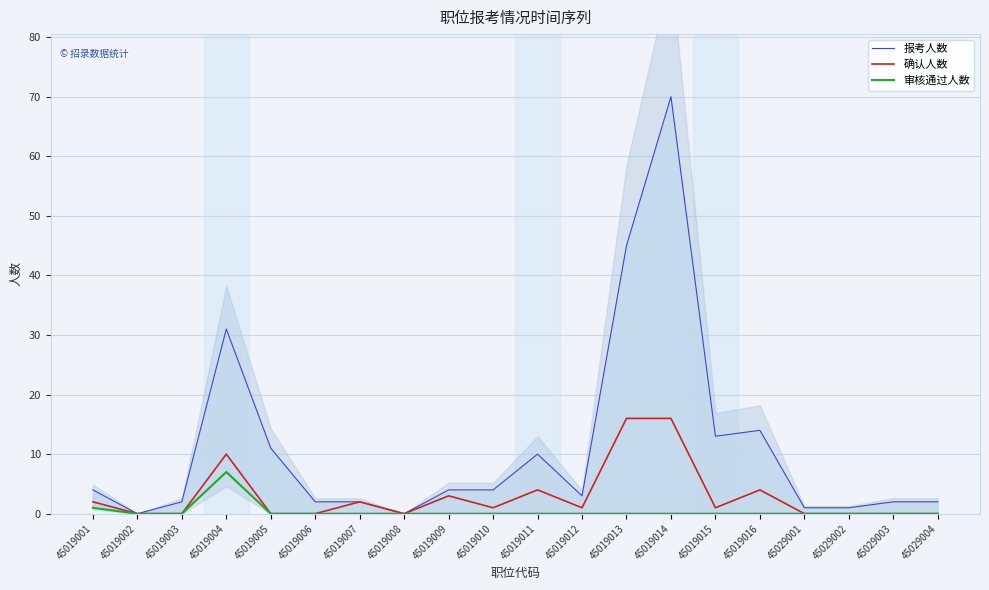

Read the 报考人数 value at 45019016.

14